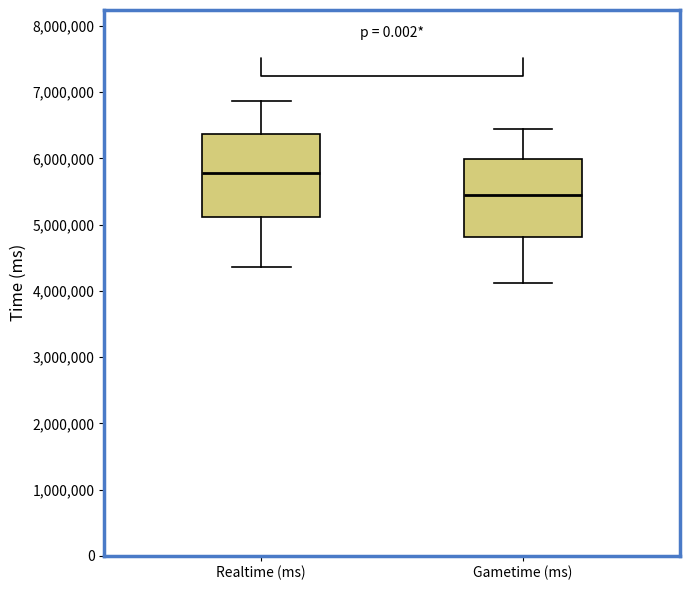

Reading left to right, transcribe this box plot: for each box, give where its median line is, the range the box spans, and where its two whiskers end, as read against the y-axis. The values are not printed on the chart, so give them approximately, as read against the axis.

Realtime (ms): median 5800000, box 5100000 to 6400000, whiskers 4400000 to 6900000
Gametime (ms): median 5400000, box 4800000 to 6000000, whiskers 4100000 to 6400000